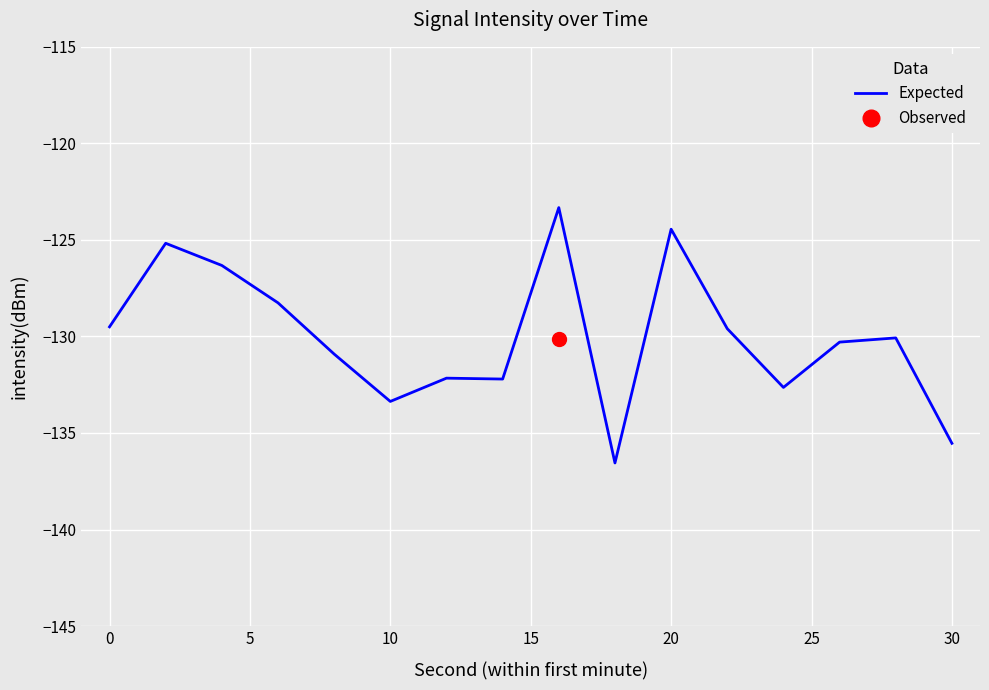

What is the value of the 7th point from the left?

-132.2